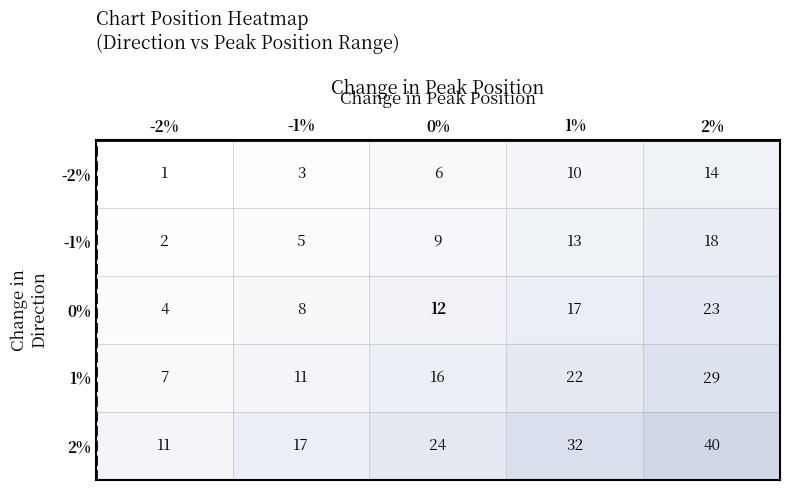

Reading left to right, what are all the values shown in this chart?

-2%: -2%=1	-1%=3	0%=6	1%=10	2%=14
-1%: -2%=2	-1%=5	0%=9	1%=13	2%=18
0%: -2%=4	-1%=8	0%=12	1%=17	2%=23
1%: -2%=7	-1%=11	0%=16	1%=22	2%=29
2%: -2%=11	-1%=17	0%=24	1%=32	2%=40